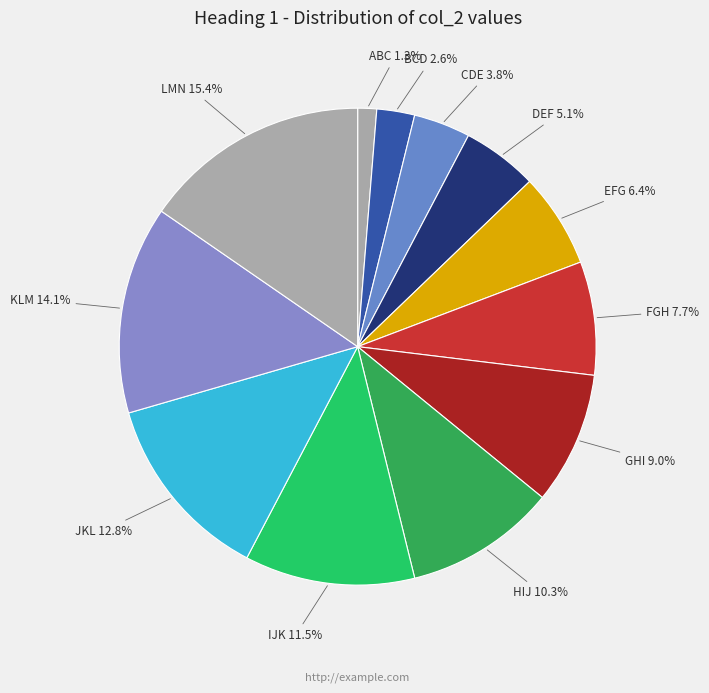

To the nearest percent, what percentage of the pie is LMN?

15%